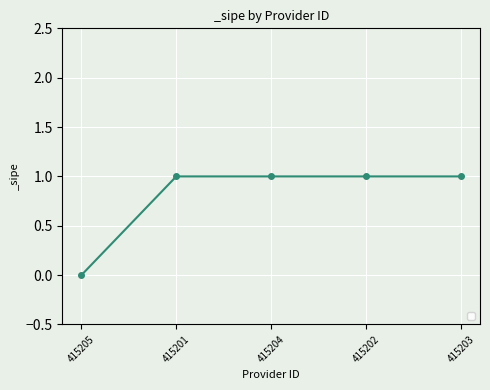

What is the sum of all values?

4